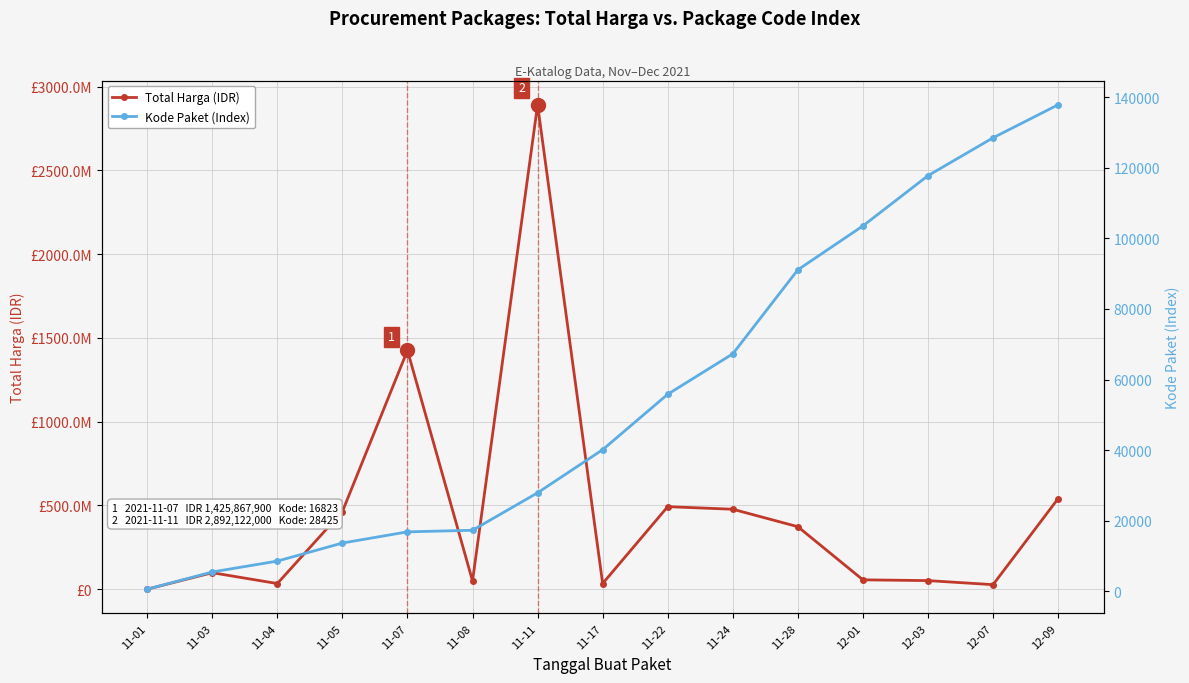

True or false: Kode Paket (Index) and Total Harga (IDR) cross at least once.

False